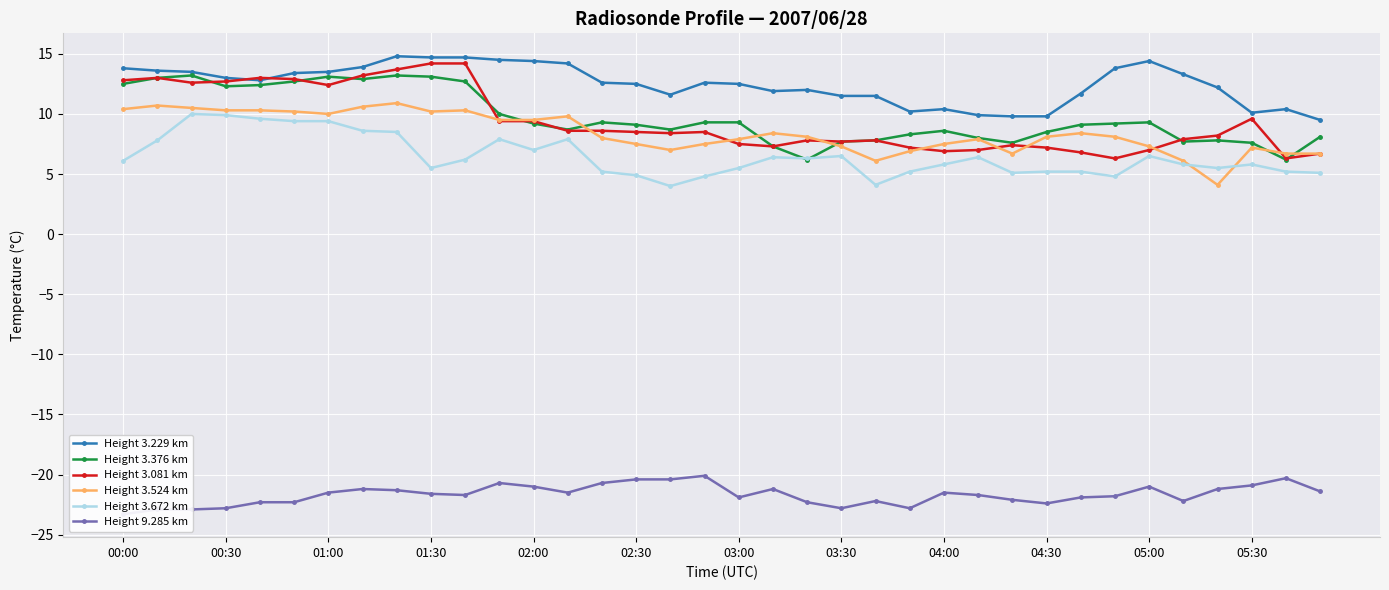

True or false: Height 3.376 km and Height 3.229 km cross at least once.

False